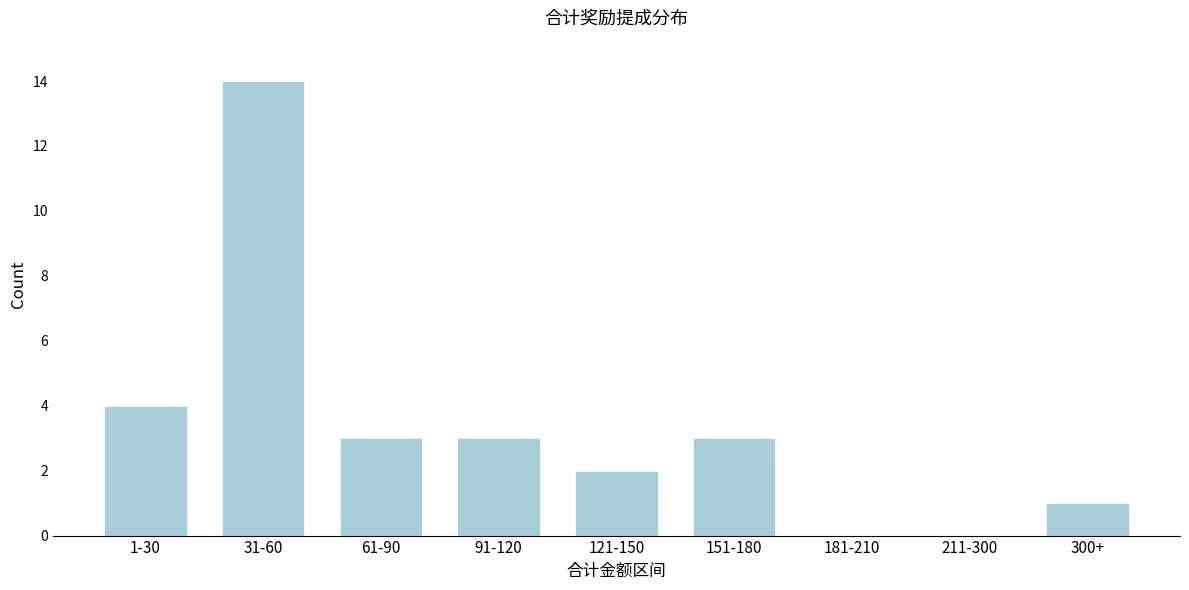

Reading right to left, extract all data points from this chart.

300+=1	211-300=0	181-210=0	151-180=3	121-150=2	91-120=3	61-90=3	31-60=14	1-30=4